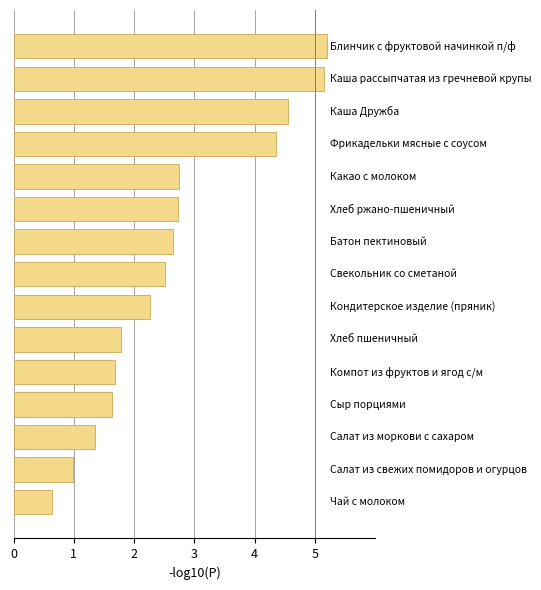

What is the minimum value shown in the chart?

0.6